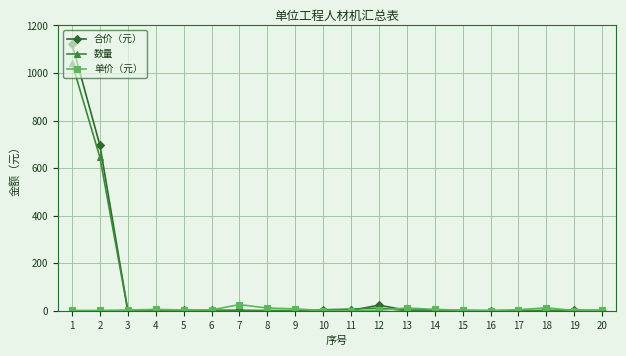

What is the highest value of the 单价（元） series?

25.7